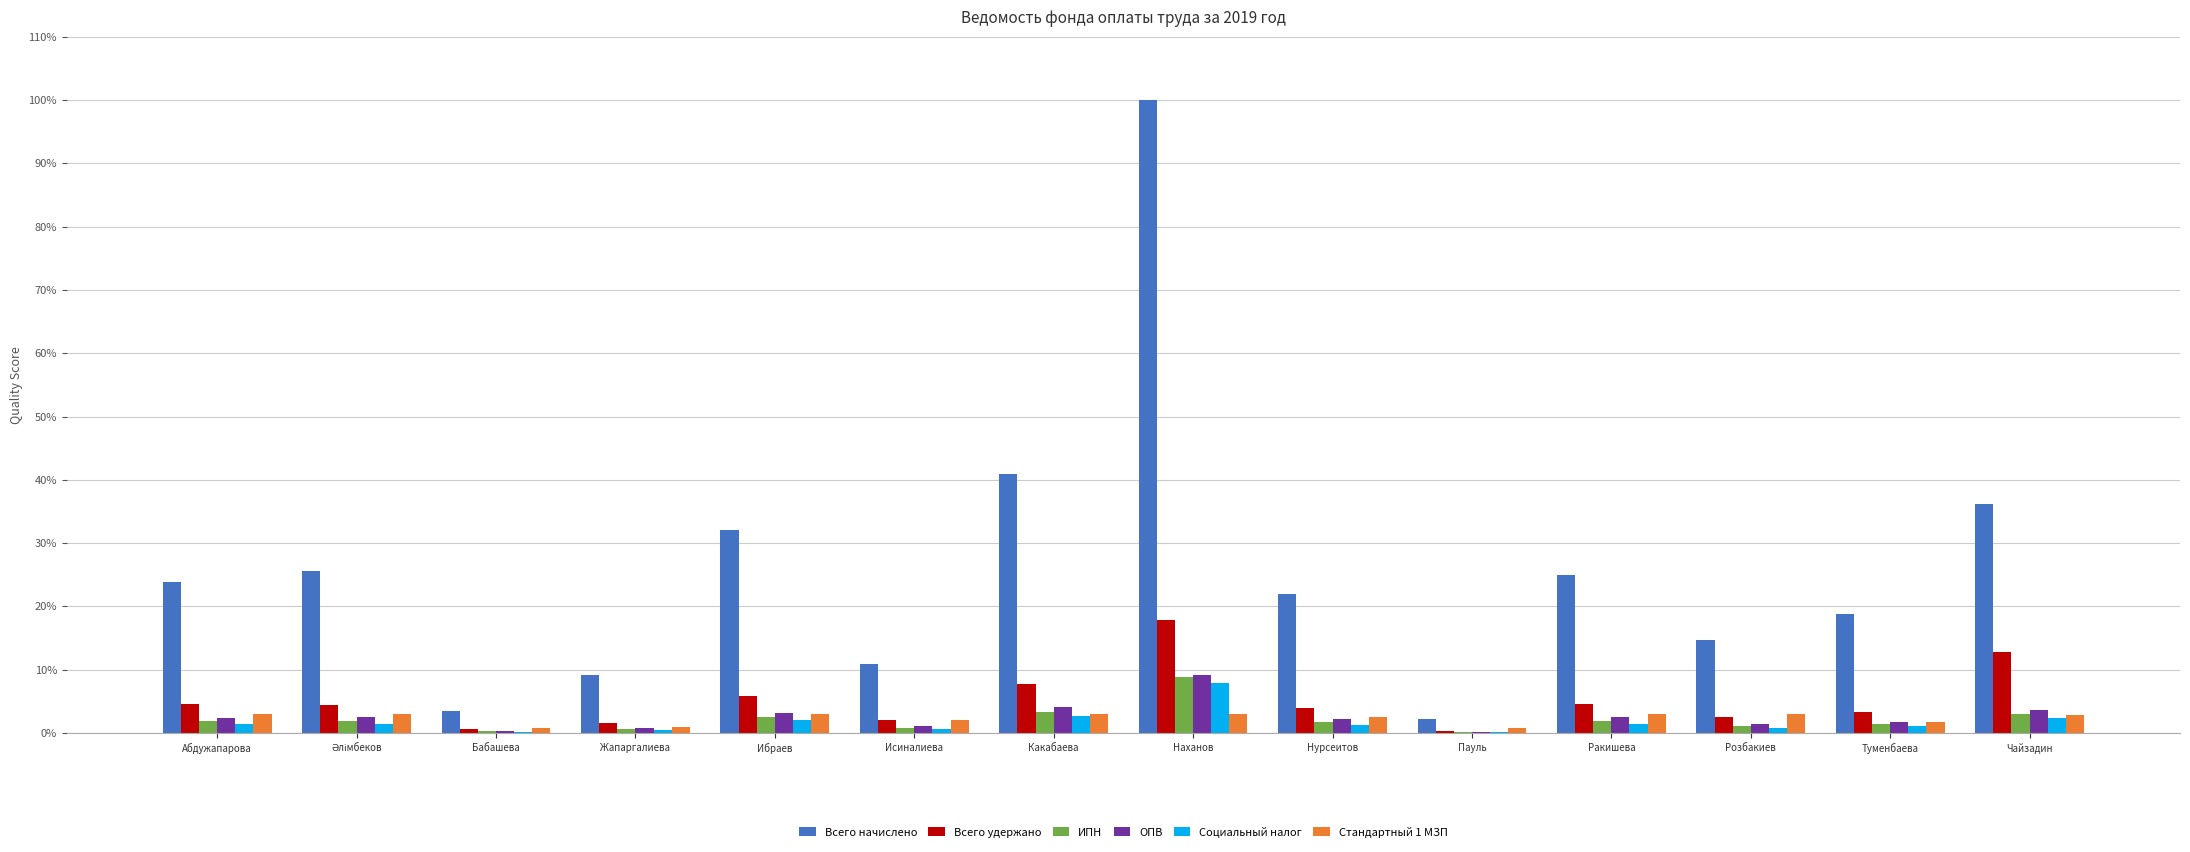

What is the average value of the ИПН series?

2.1